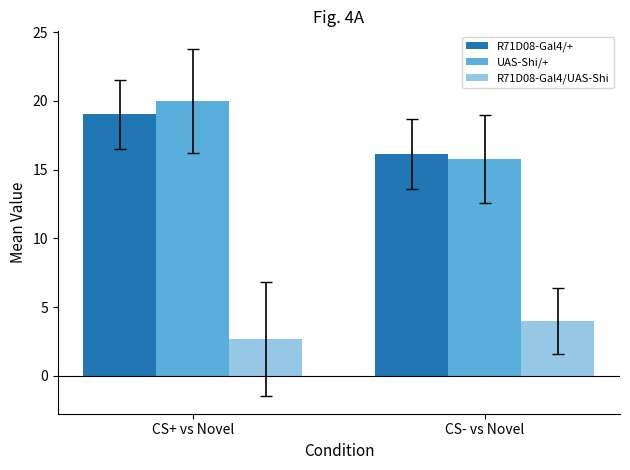

How many data points in R71D08-Gal4/UAS-Shi are above 3?

1